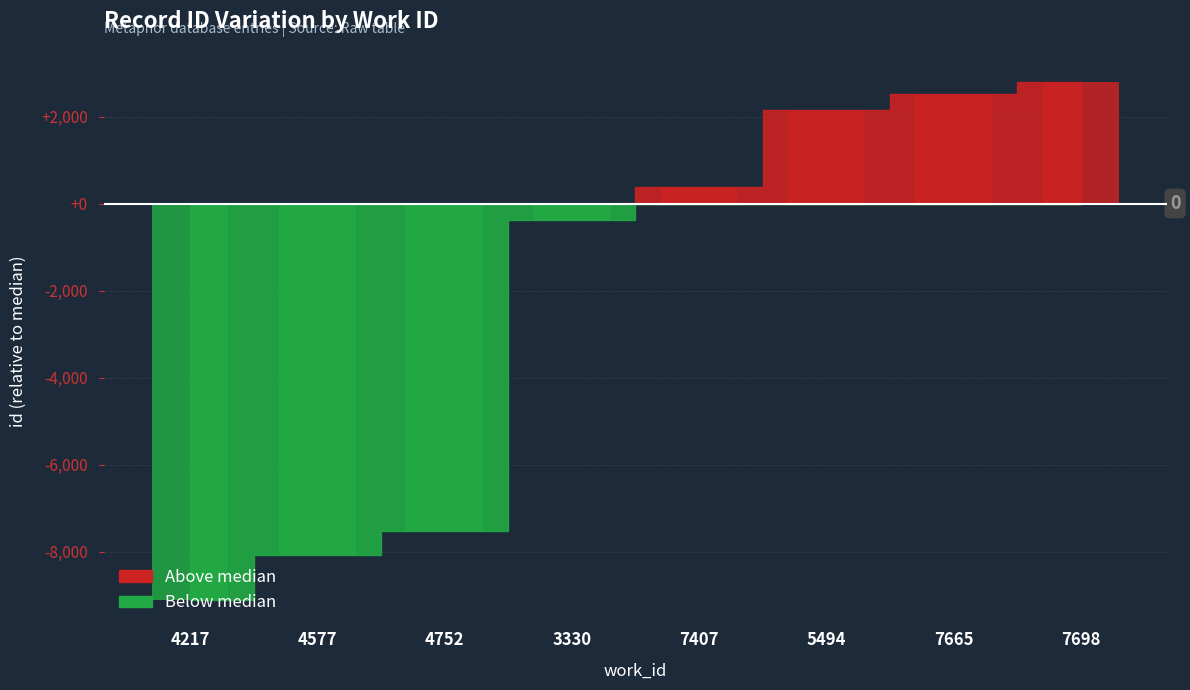

The chart shows a value of -247.1 at 3330. True or false?

False